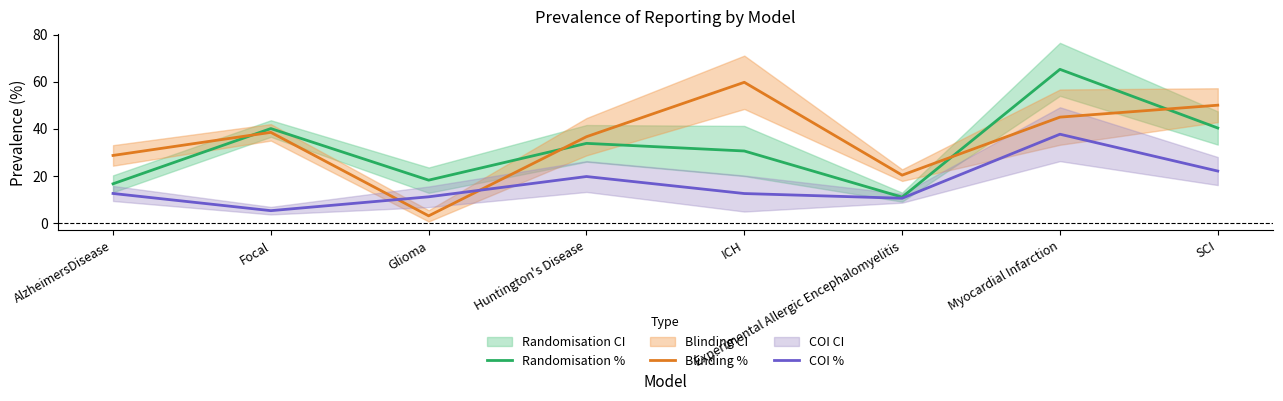

Which category has the highest value in the COI % series?

Myocardial Infarction